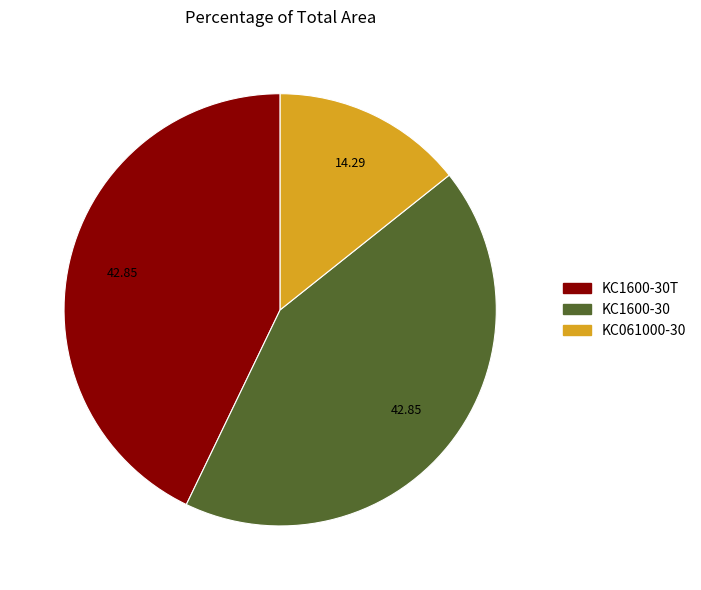

Is there any slice that represents more than half of the pie?

No